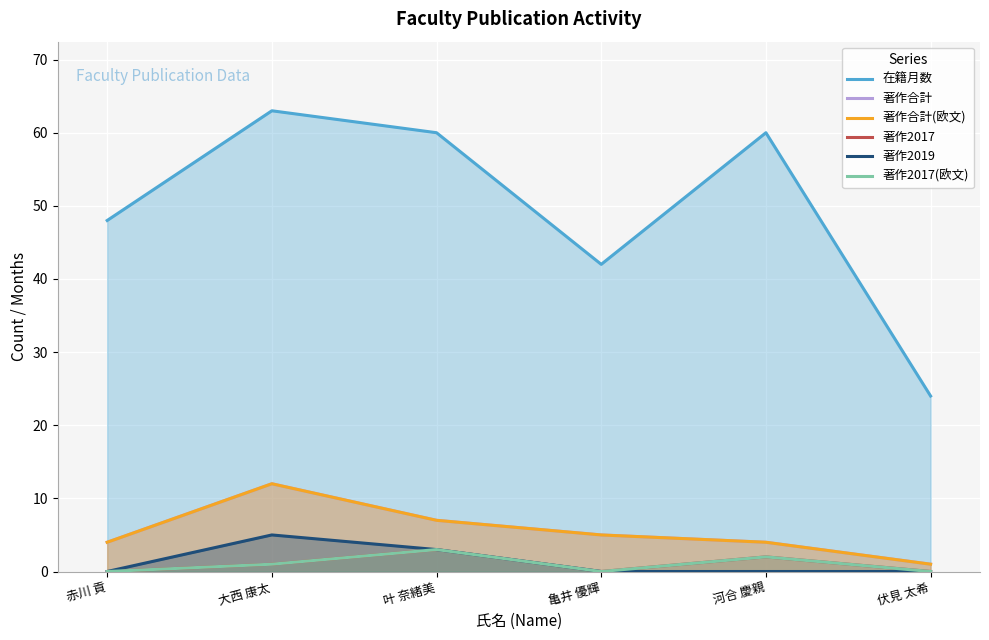

What is the label of the 3rd point from the left?

叶 奈緒美